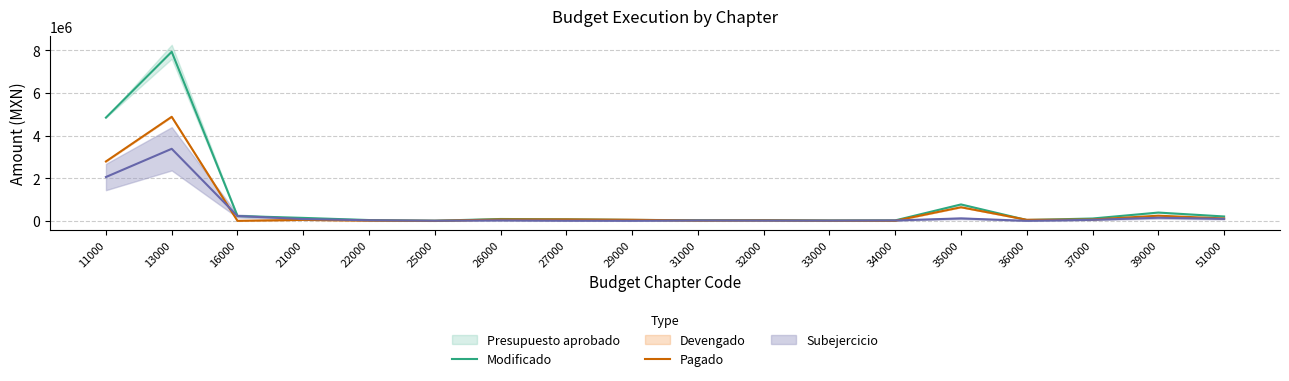

Is the value of Pagado at 39000 greater than the value of Modificado at 36000?

Yes